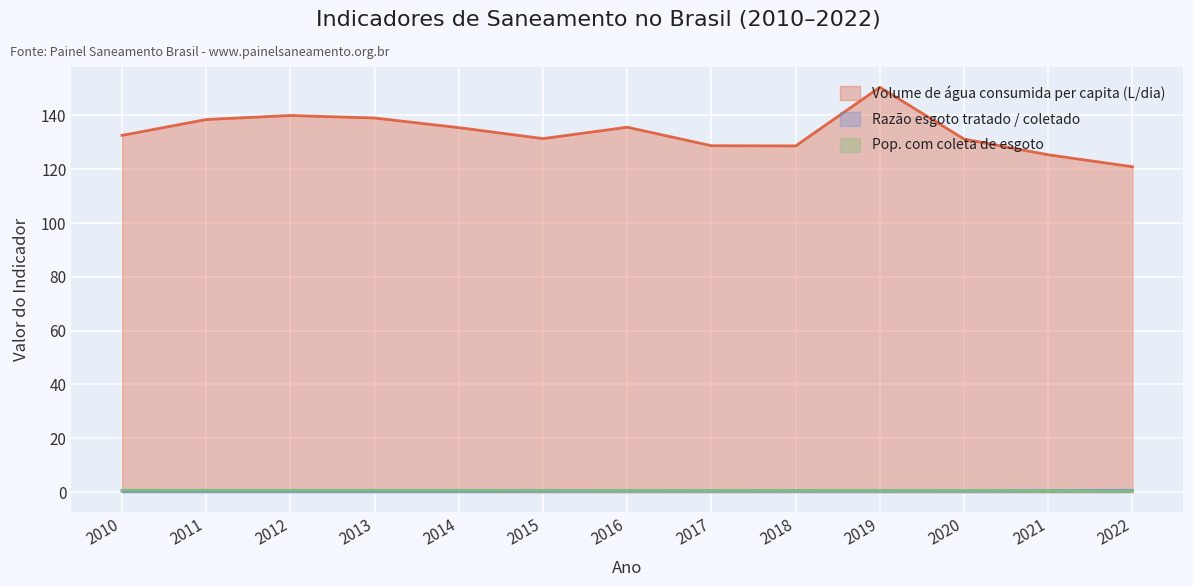

What is the highest value of the Volume de água consumida per capita (L/dia) series?

150.5